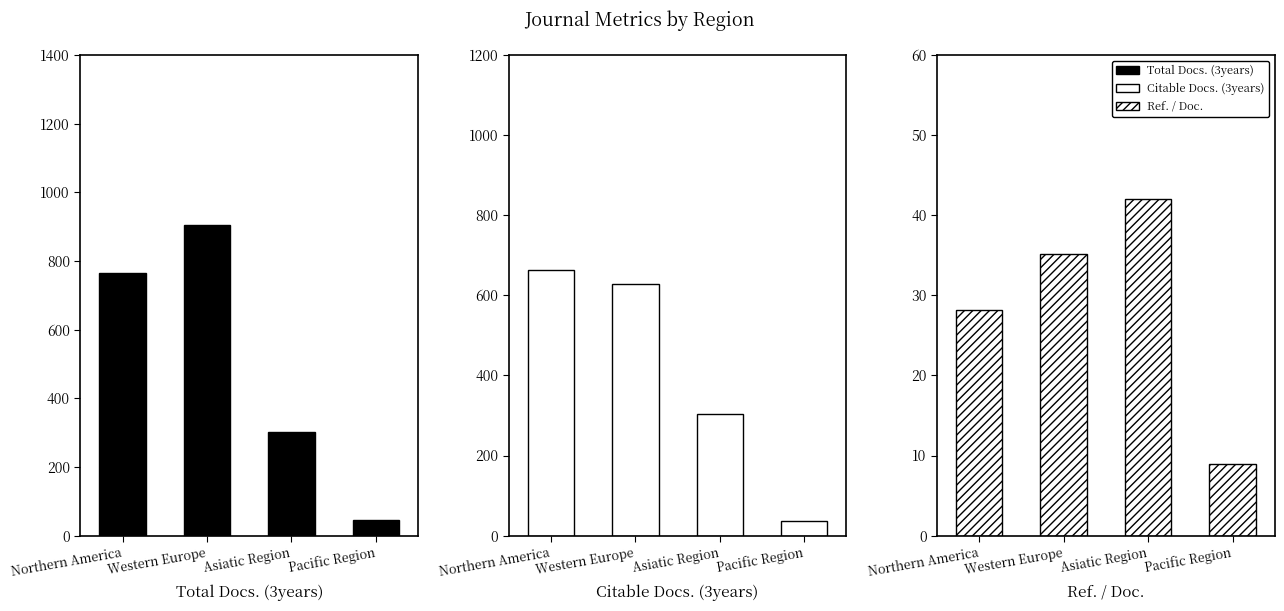

How many bars are there in total?

12